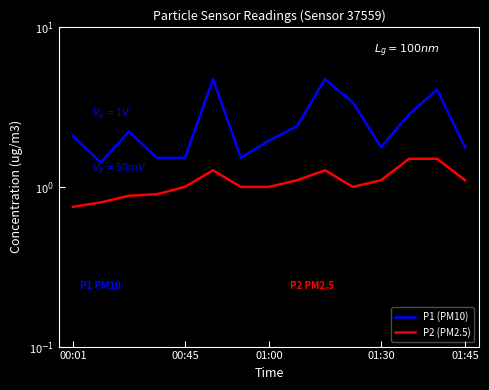

Which label corresponds to the smallest value in the chart?

00:01